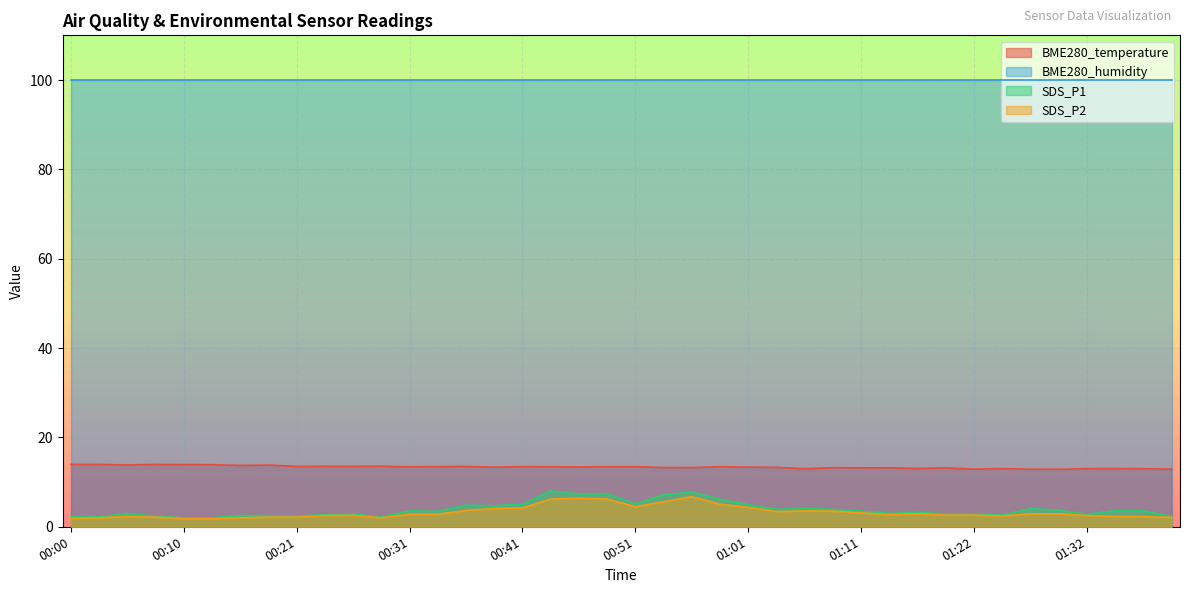

Does the chart display data point markers on the line(s)?

No